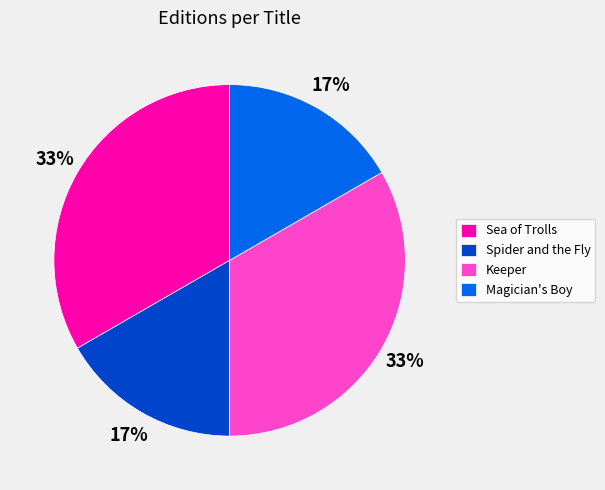

Is Spider and the Fly the majority of the pie?

No